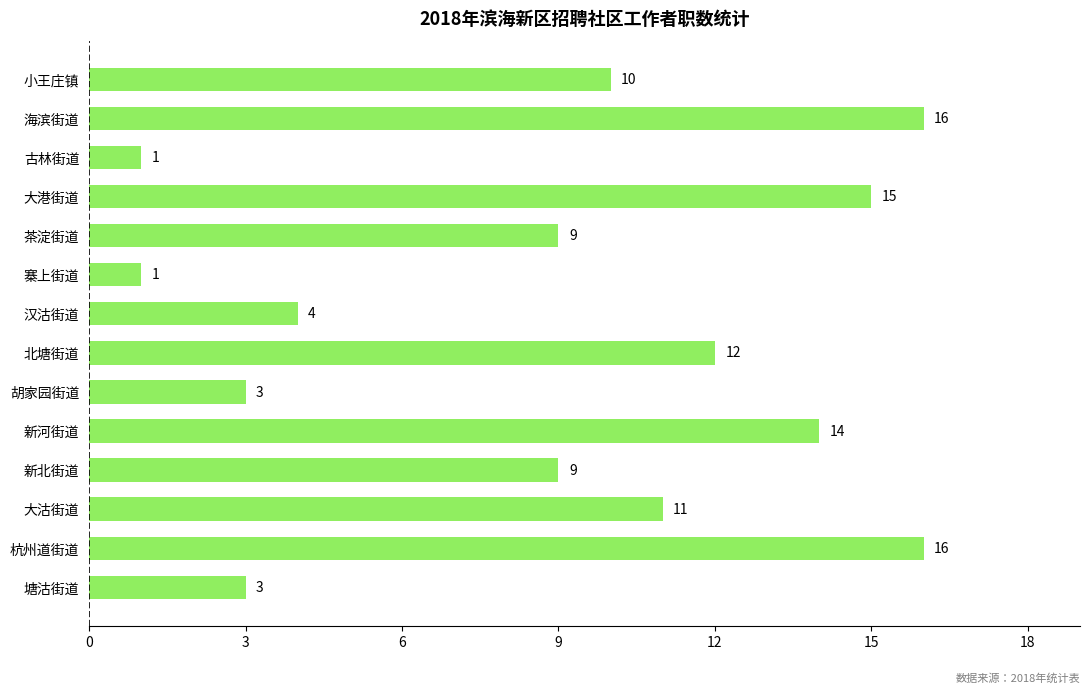

Does the chart contain any negative values?

No